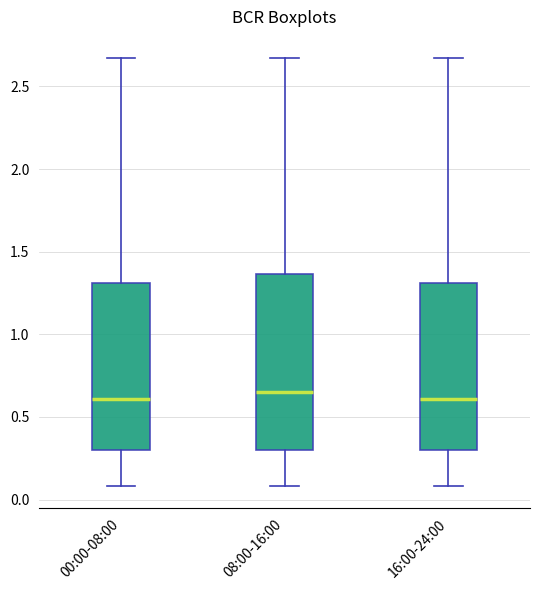

Reading left to right, read every box against the y-axis: the position of its median line, the range the box covers, and the ends of its whiskers. The values are not printed on the chart, so give them approximately, as read against the axis.

00:00-08:00: median 0.60, box 0.30 to 1.30, whiskers 0.10 to 2.65
08:00-16:00: median 0.65, box 0.30 to 1.35, whiskers 0.10 to 2.65
16:00-24:00: median 0.60, box 0.30 to 1.30, whiskers 0.10 to 2.65